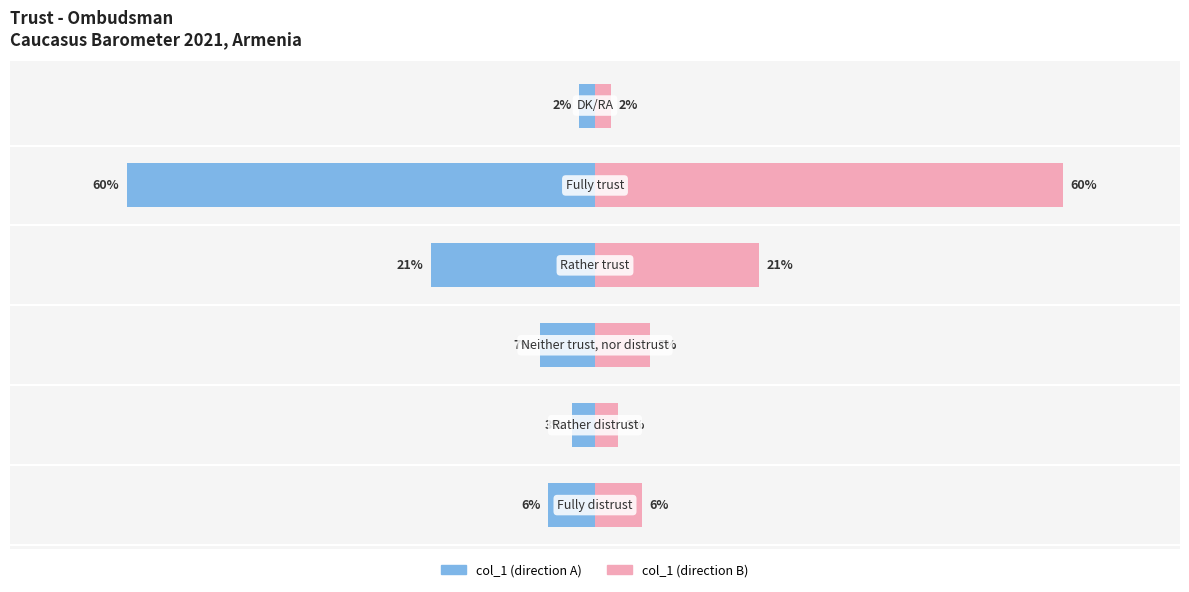

Where is Negative Direction nearest to the value -31?

3